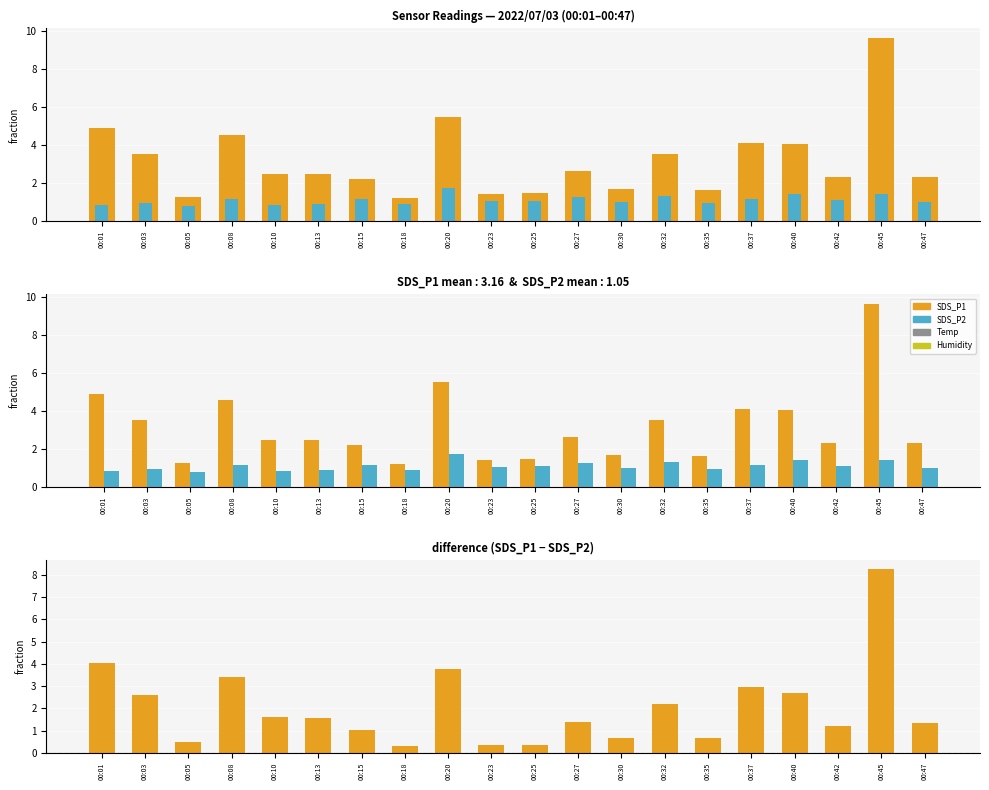

What is the spread (max minus min) of values at 00:23?

1.1